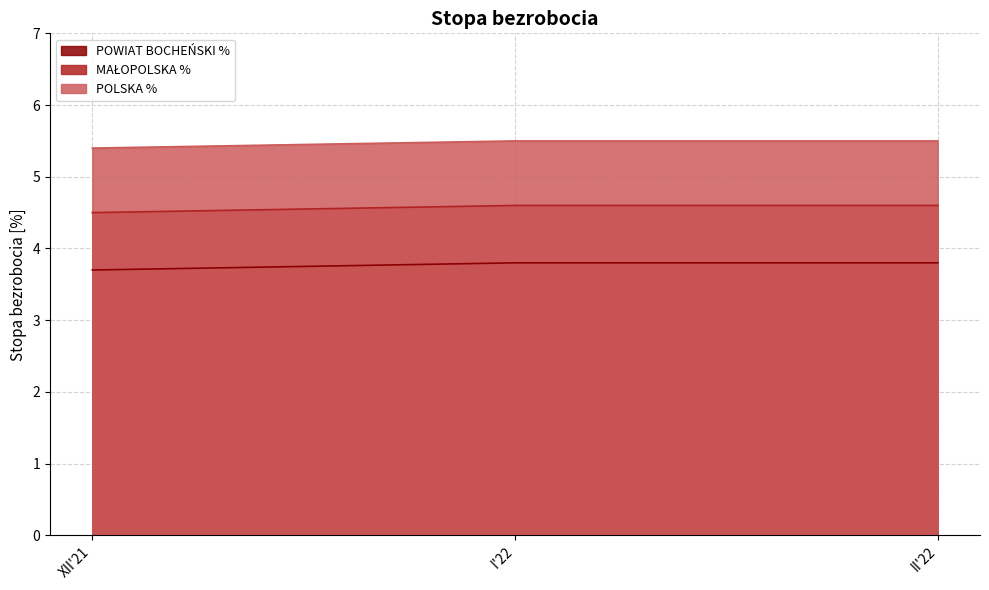

Does the chart have visible grid lines?

Yes